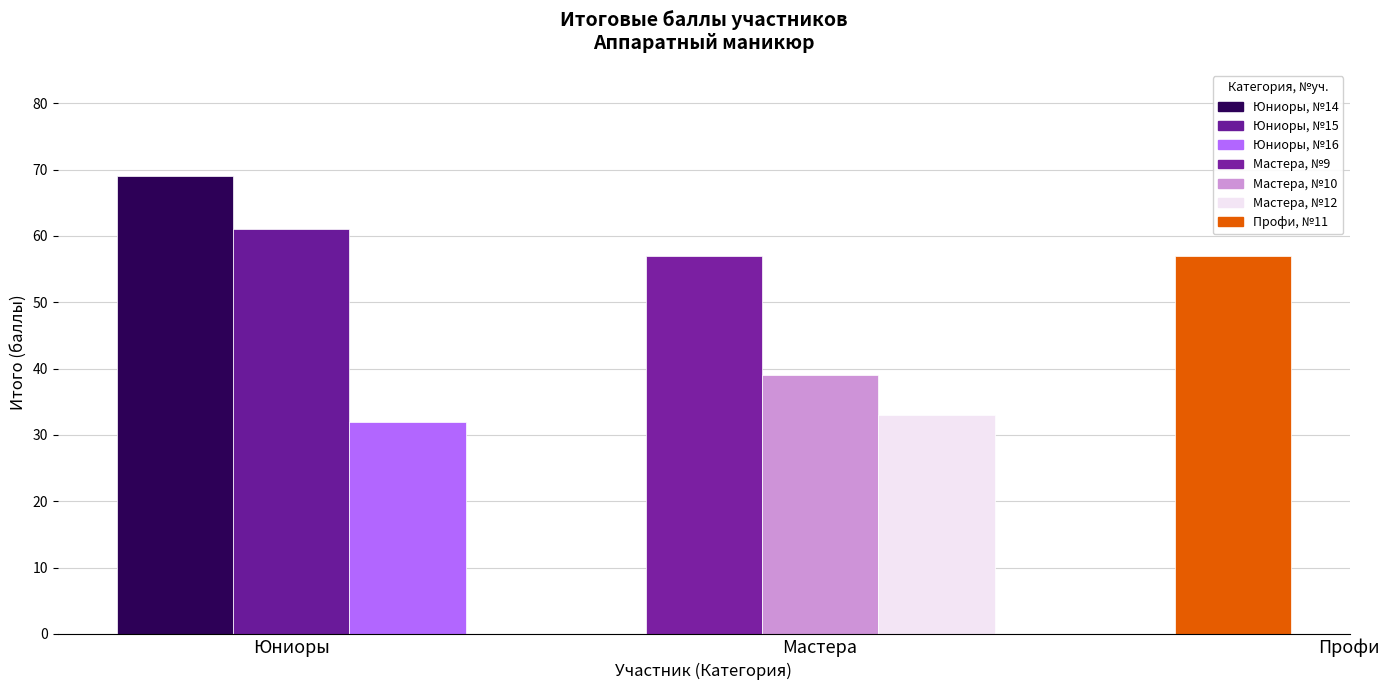

Reading left to right, list all the values displayed in this chart.

Юниоры: 9=69	10=61	12=32
Мастера: 9=57	10=39	12=33
Профи: 9=57	10=0	12=0